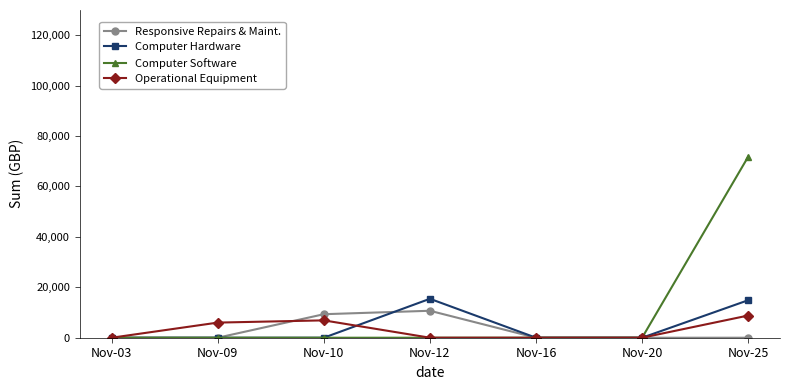

Where is the first local maximum for Responsive Repairs & Maint.?

Nov-12